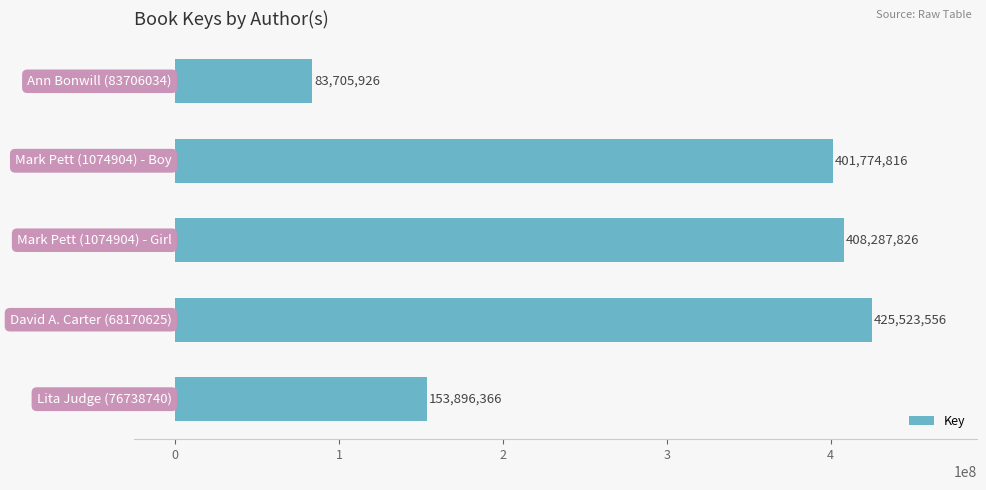

What is the maximum value shown in the chart?

425523556